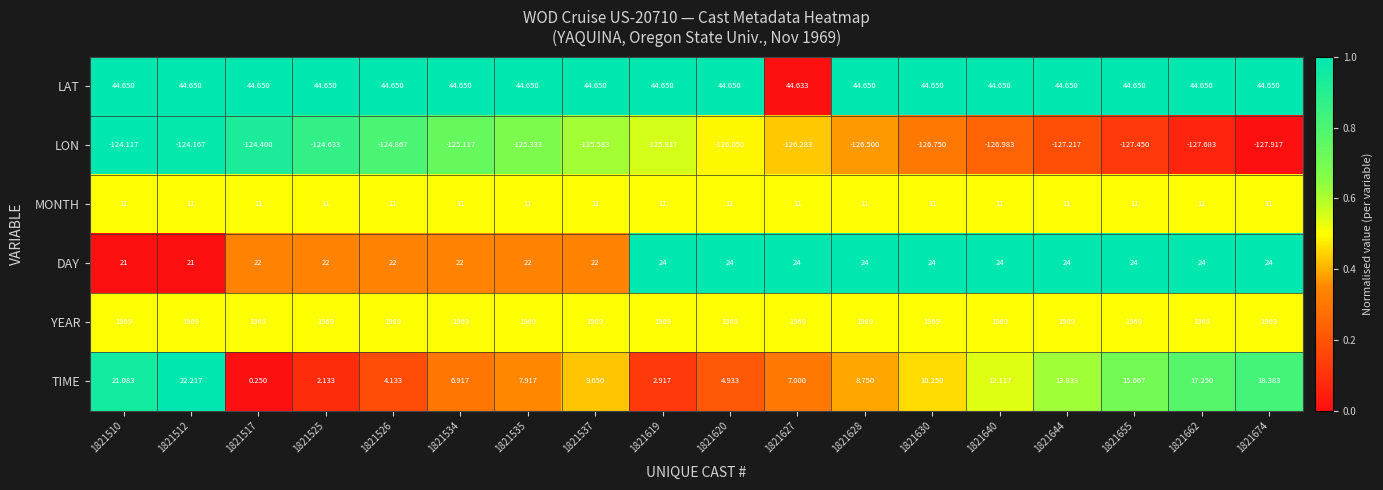

Which series has the largest total across all categories?

YEAR